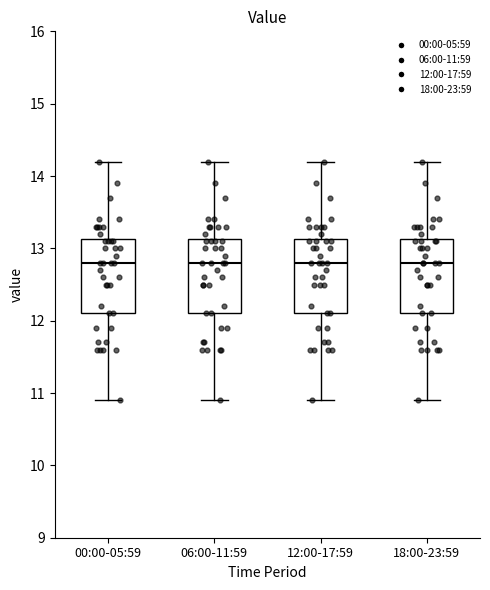

Reading left to right, read every box against the y-axis: the position of its median line, the range the box covers, and the ends of its whiskers. The values are not printed on the chart, so give them approximately, as read against the axis.

00:00-05:59: median 12.8, box 12.1 to 13.1, whiskers 10.9 to 14.2
06:00-11:59: median 12.8, box 12.1 to 13.1, whiskers 10.9 to 14.2
12:00-17:59: median 12.8, box 12.1 to 13.1, whiskers 10.9 to 14.2
18:00-23:59: median 12.8, box 12.1 to 13.1, whiskers 10.9 to 14.2